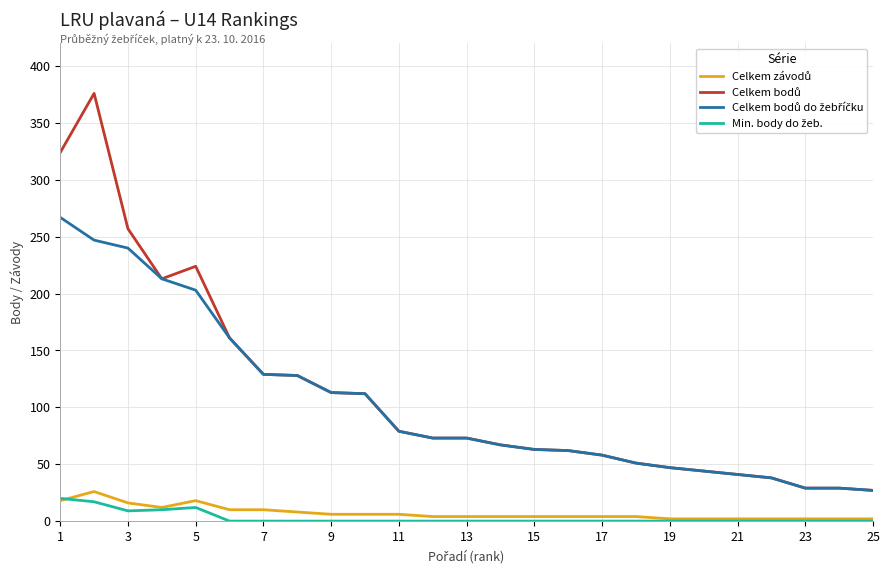

What is the maximum value shown in the chart?

376